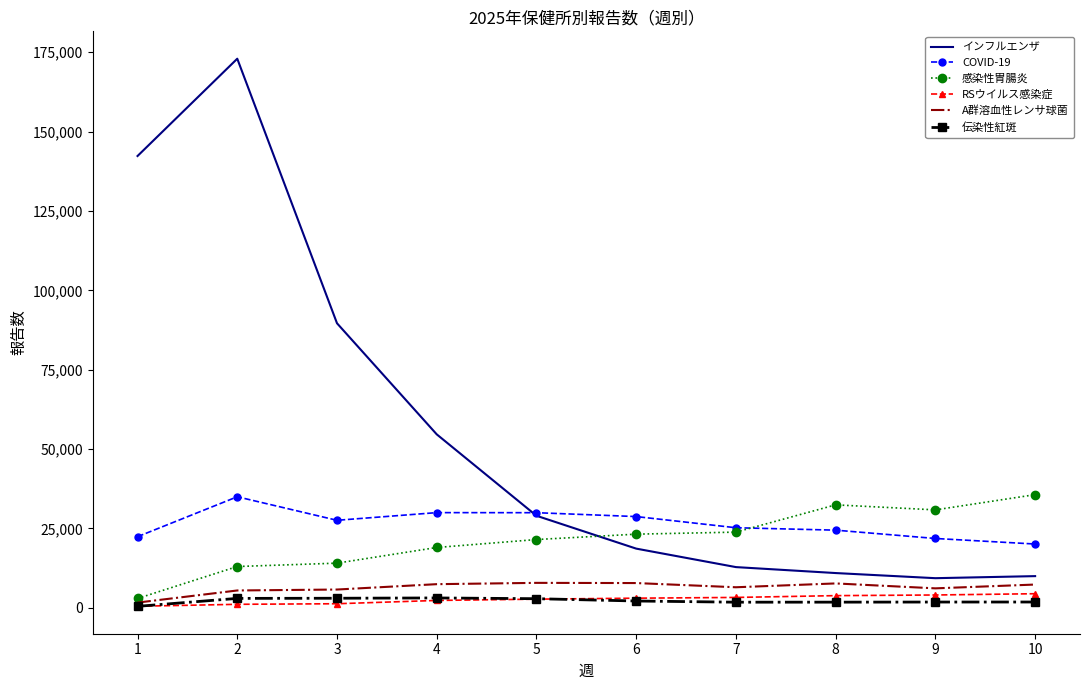

Read the 伝染性紅斑 value at 8, to the nearest 50.

1750